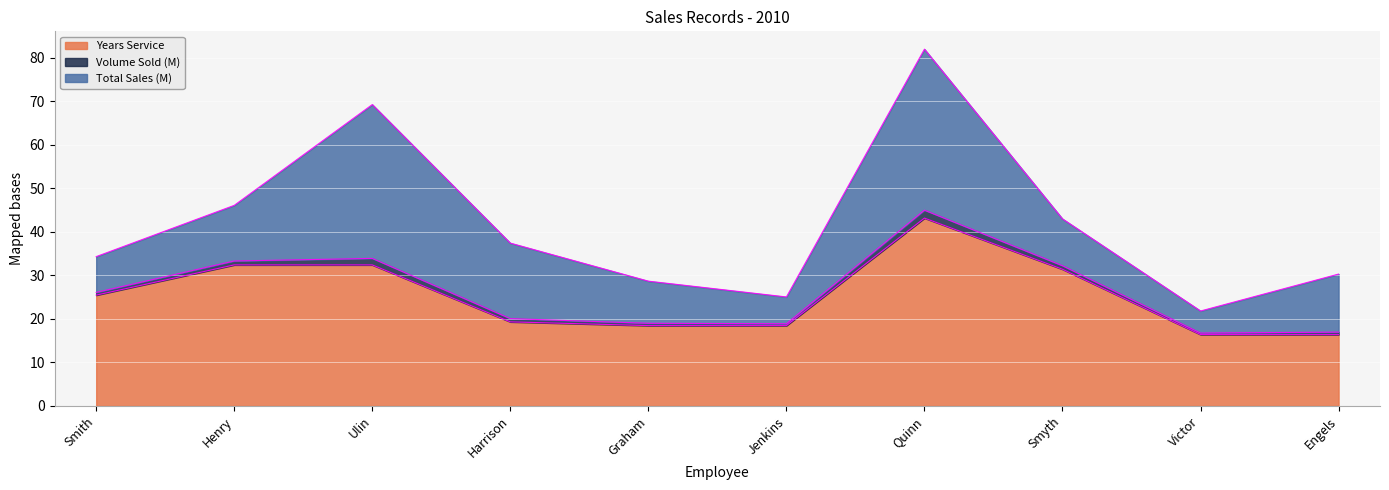

What is the difference between the maximum and minimum values in the Years Service series?

26.8